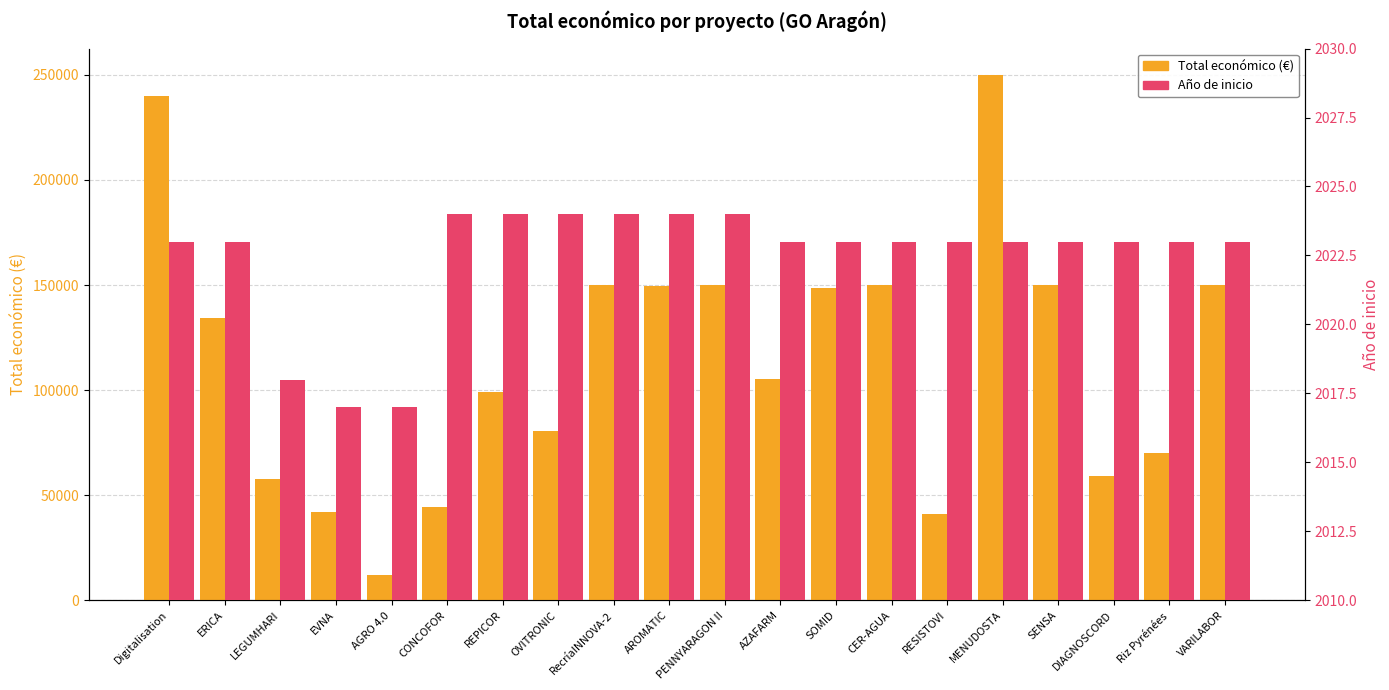

Rank the series by their maximum value, from highest to lowest.

Total económico (€), Año de inicio